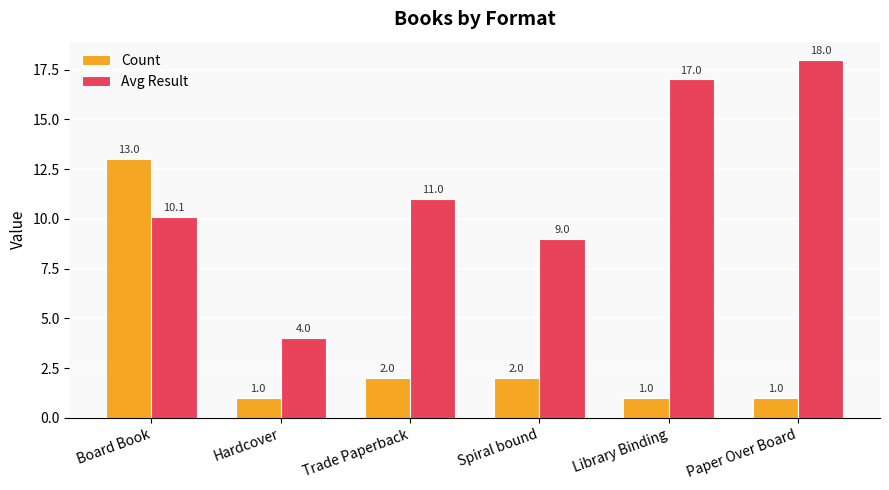

Reading right to left, transcribe all the data shown in this chart.

Count: Paper Over Board=1.0	Library Binding=1.0	Spiral bound=2.0	Trade Paperback=2.0	Hardcover=1.0	Board Book=13.0
Avg Result: Paper Over Board=18.0	Library Binding=17.0	Spiral bound=9.0	Trade Paperback=11.0	Hardcover=4.0	Board Book=10.1